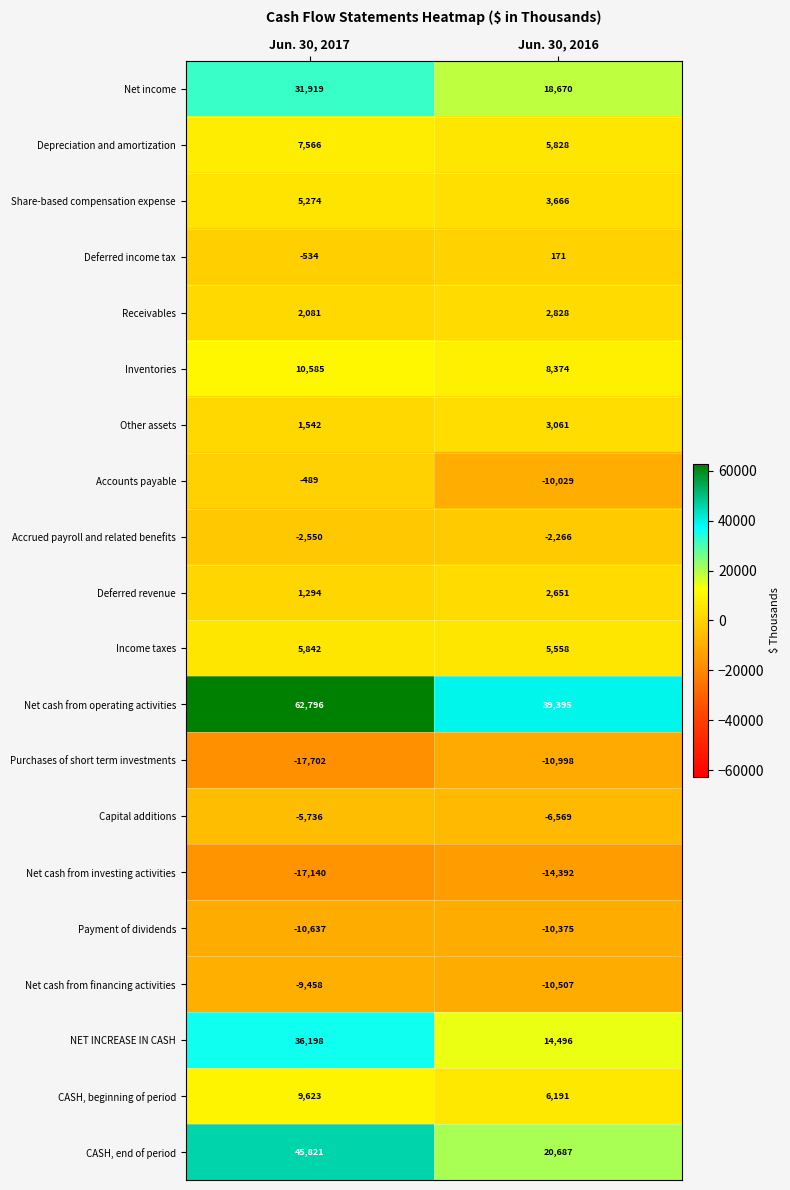

What is the difference between the Income taxes values at Jun. 30, 2017 and Jun. 30, 2016?

284